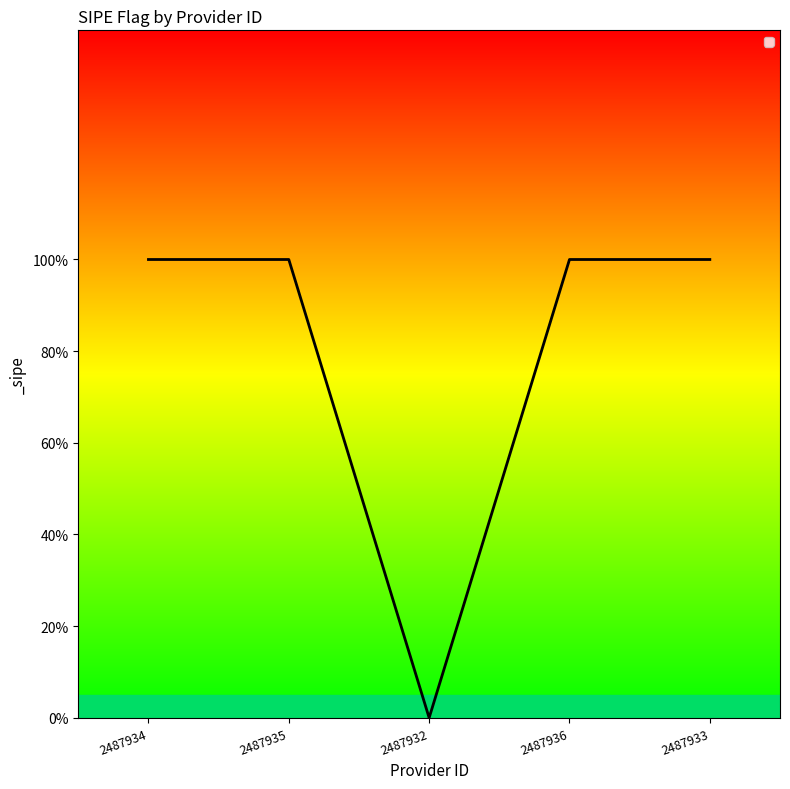

Is it true that the value at 2487932 is 0?

False